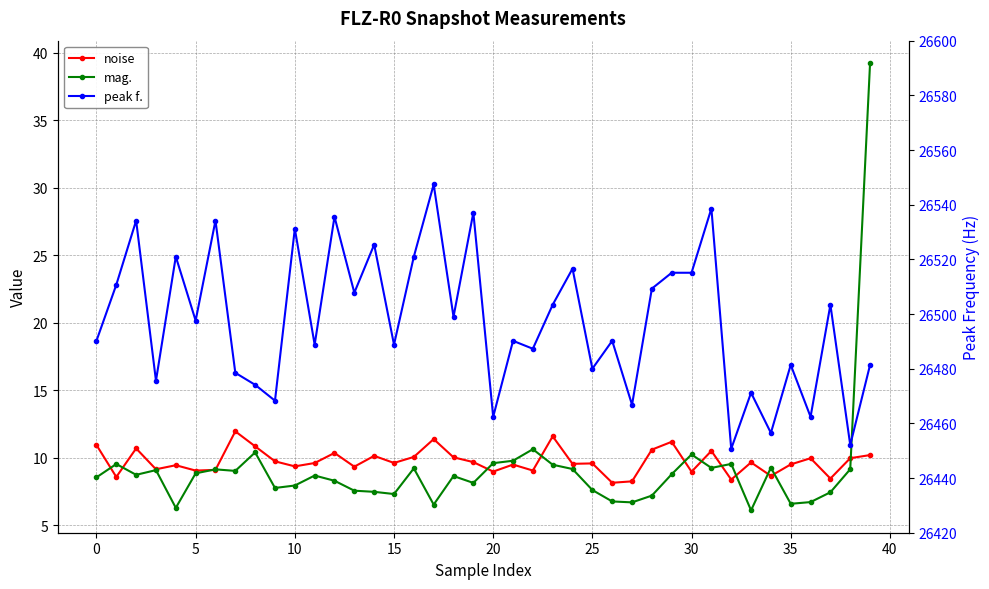

What is the greatest value displayed?

26547.4